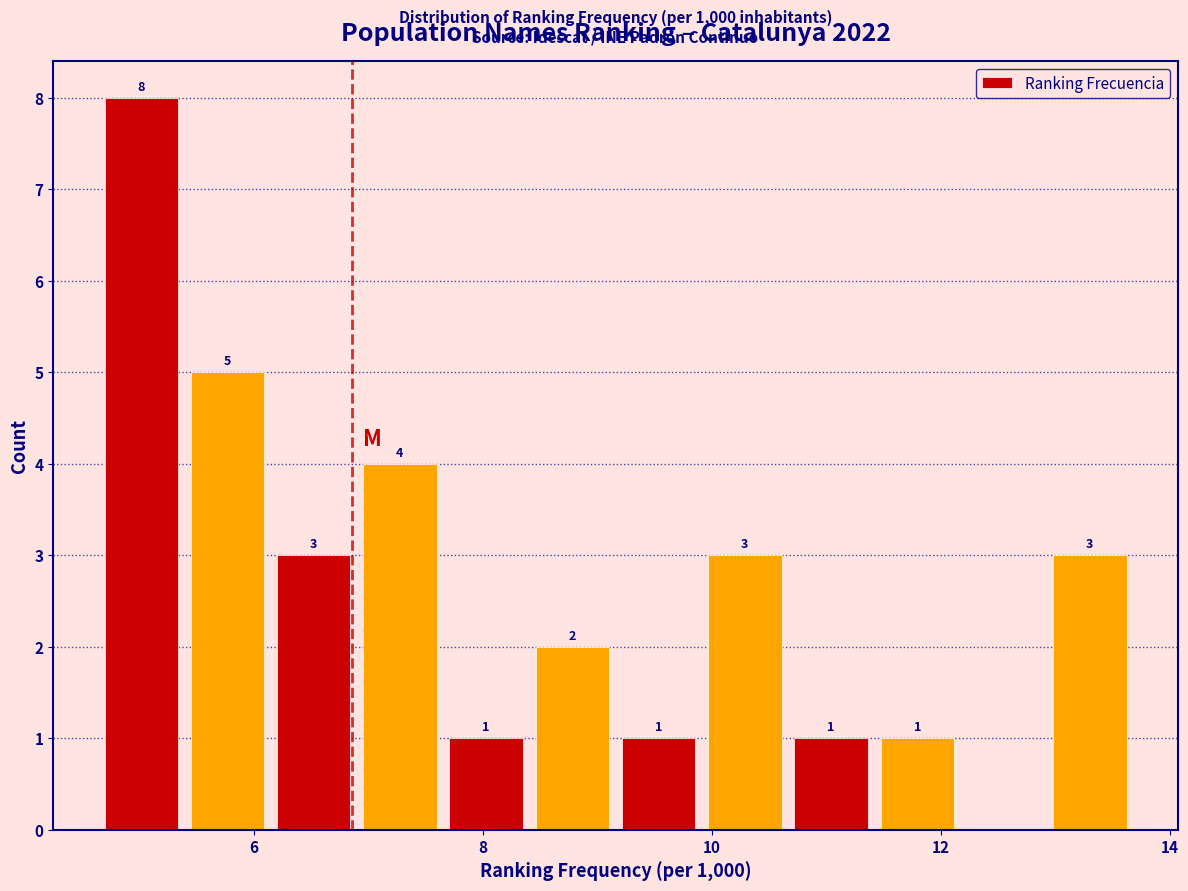

Around what value on the x-axis is the tallest bar? Give the approximate position of its centre, as read against the axis.

5.0